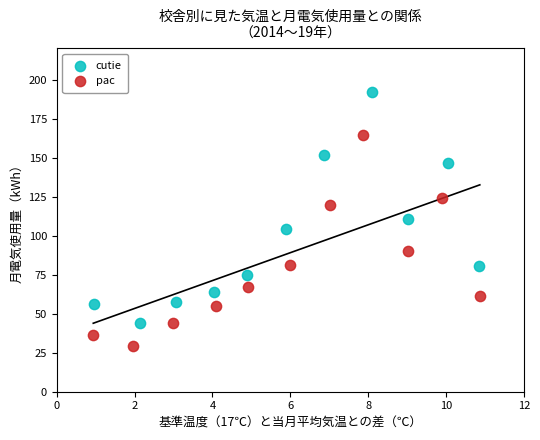

Which series contains the lowest Y value?

pac